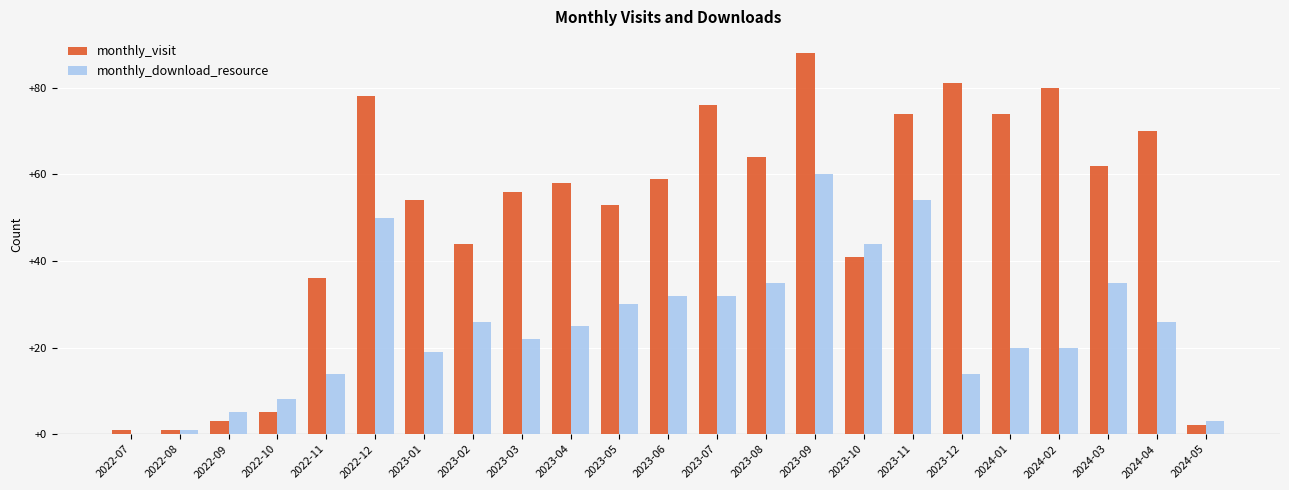

At which category is the sum across all series the highest?

2023-09